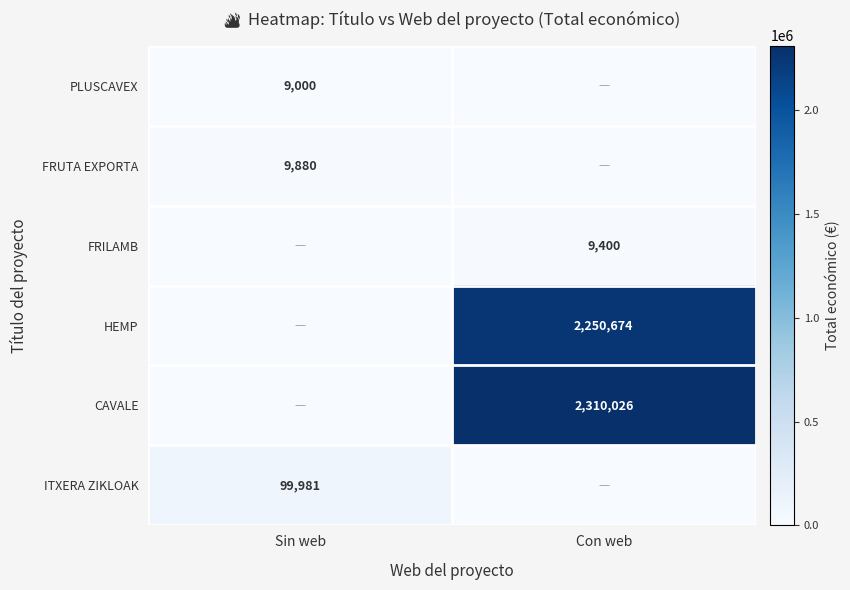

How many data points does each series have?

2